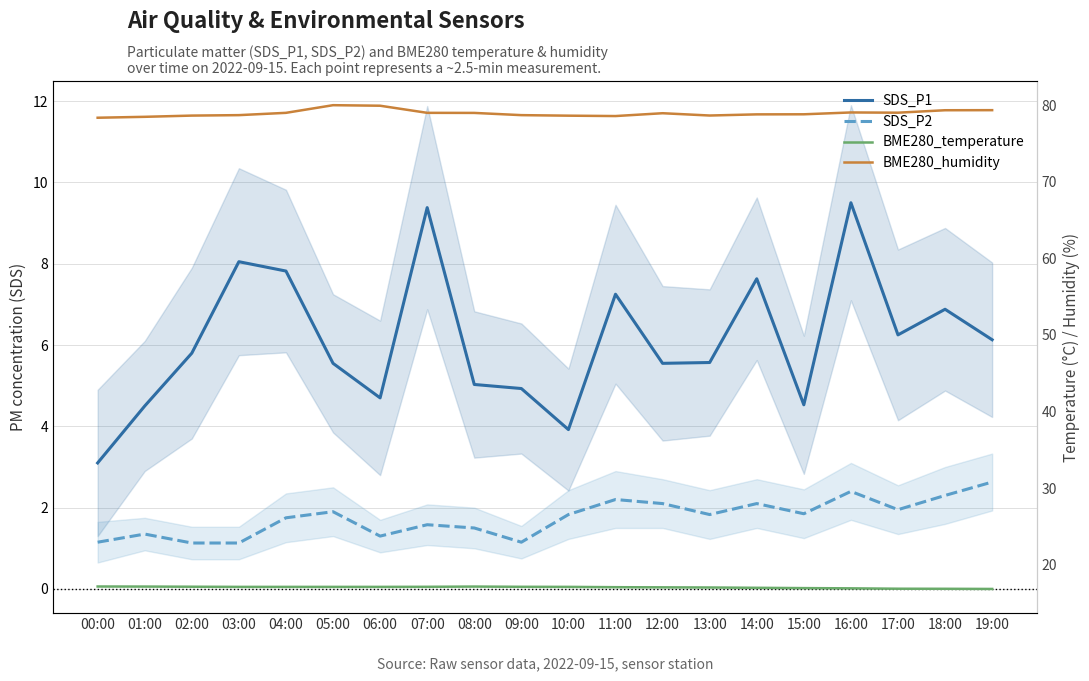

Which label corresponds to the smallest value in the chart?

02:00